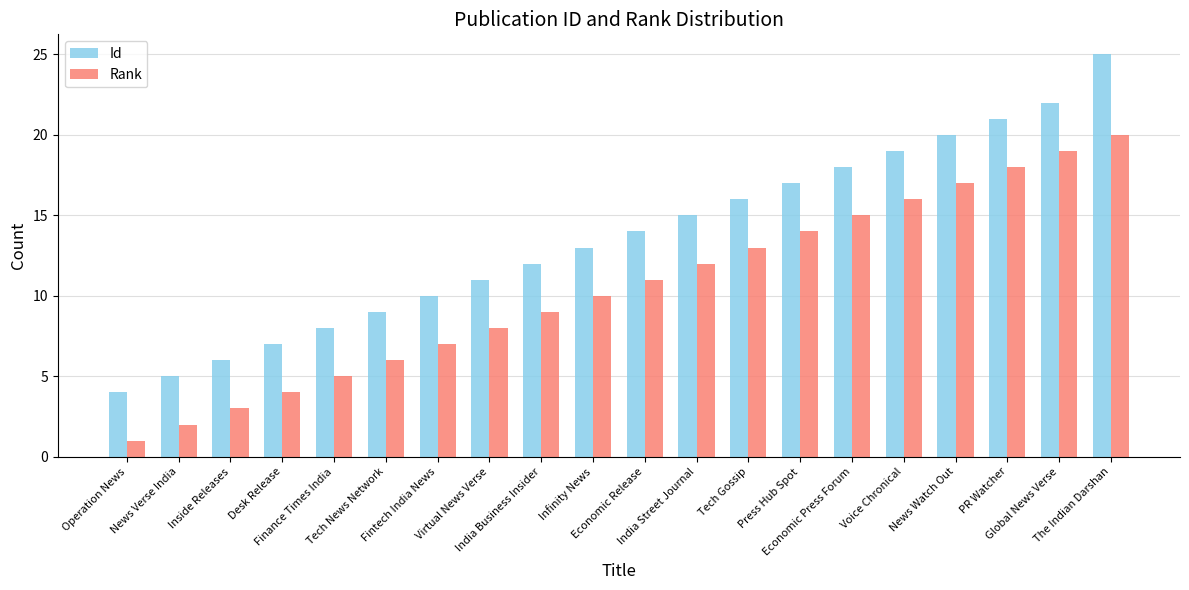

What is the label of the 10th bar from the left?

Infinity News